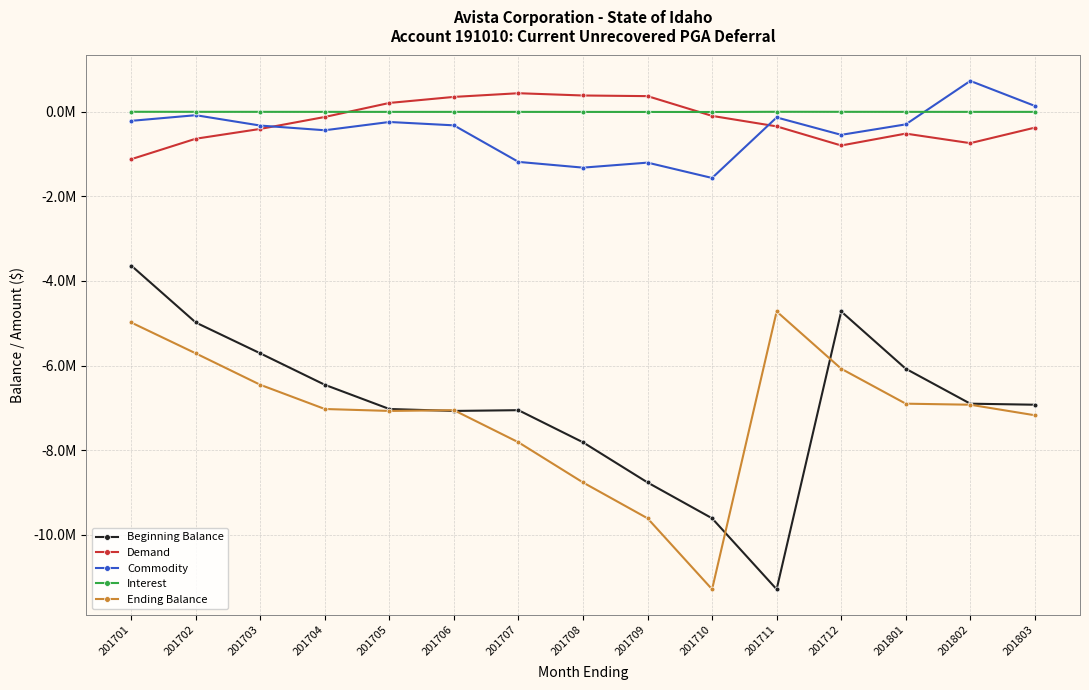

Is this an area chart (filled region under the line)?

No